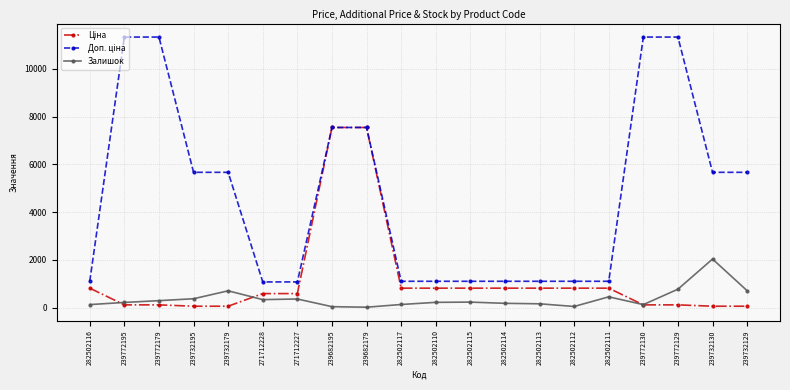

True or false: Залишок has more than 0 interior local peaks.

True